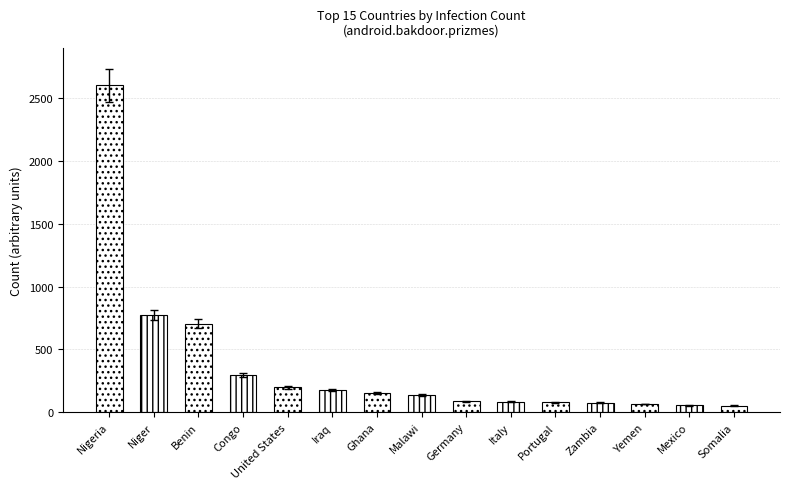

Where does the data first go above 129?

Nigeria